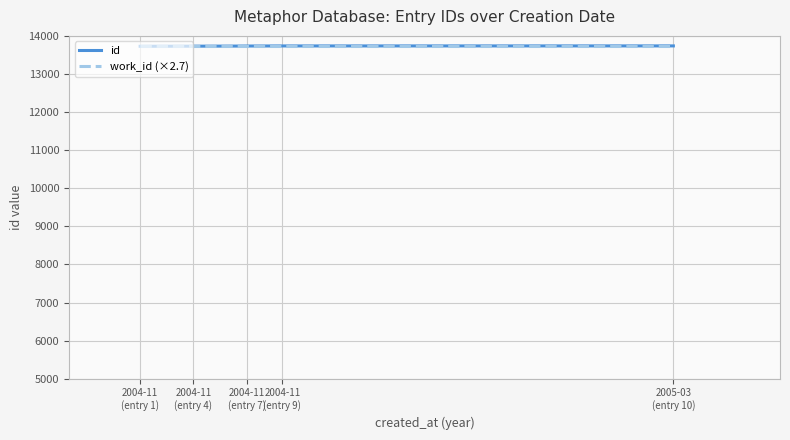

What is the minimum value for id?

13727.0